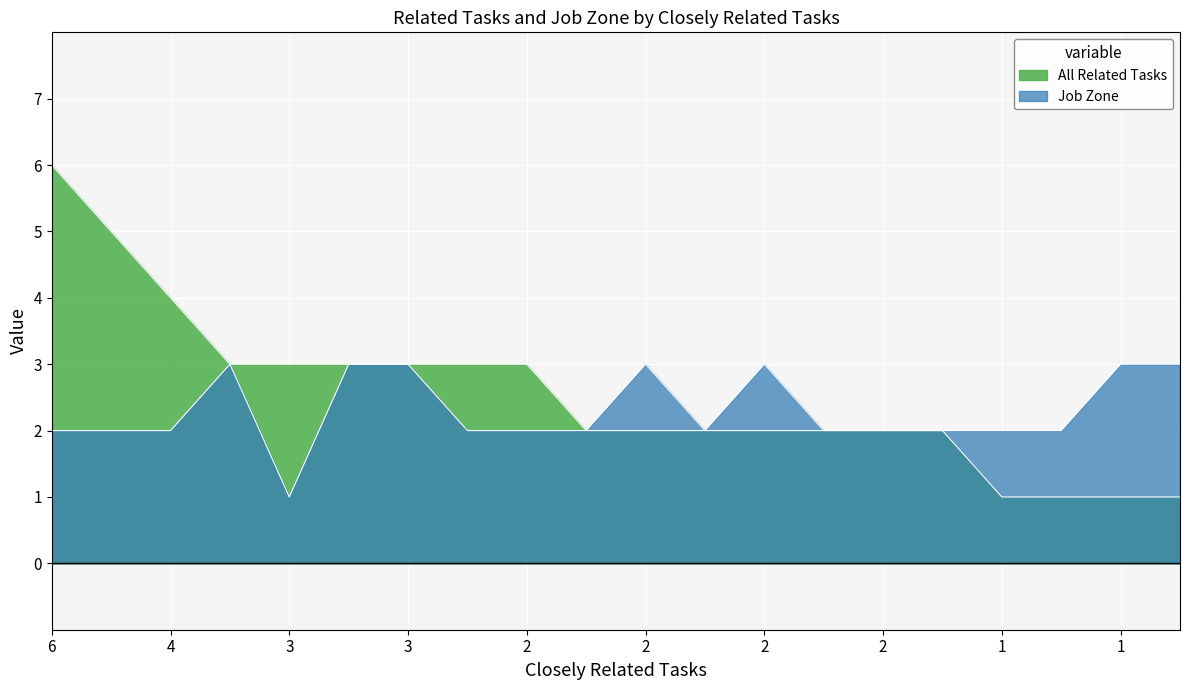

How many lines are shown in the chart?

2